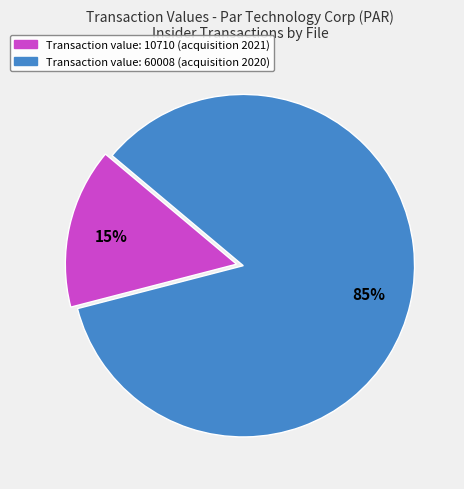

Is there a majority slice in this chart?

Yes